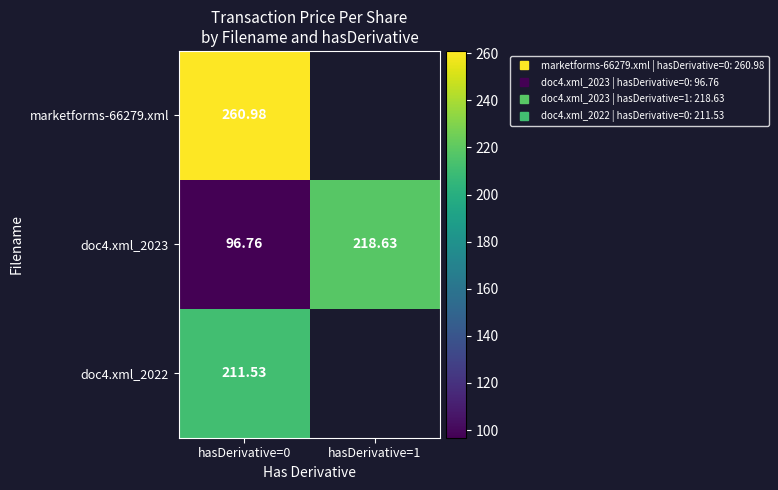

At which label does marketforms-66279.xml reach its minimum?

hasDerivative=0